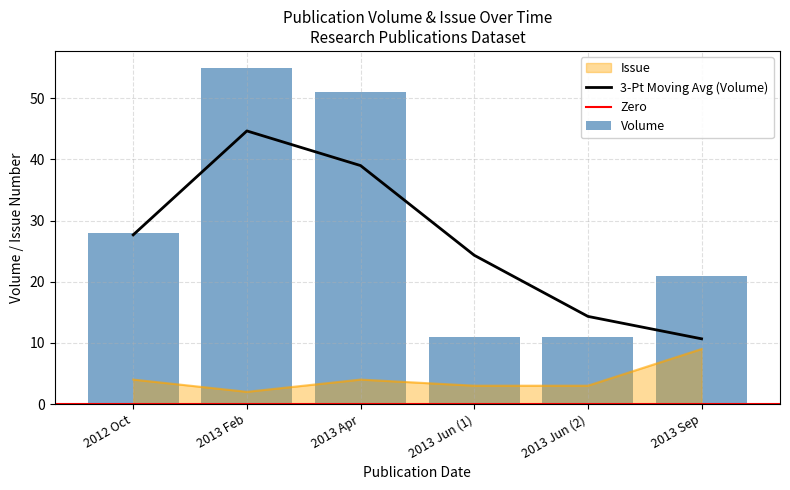

List the series in order of their peak value, highest first.

Volume, Issue